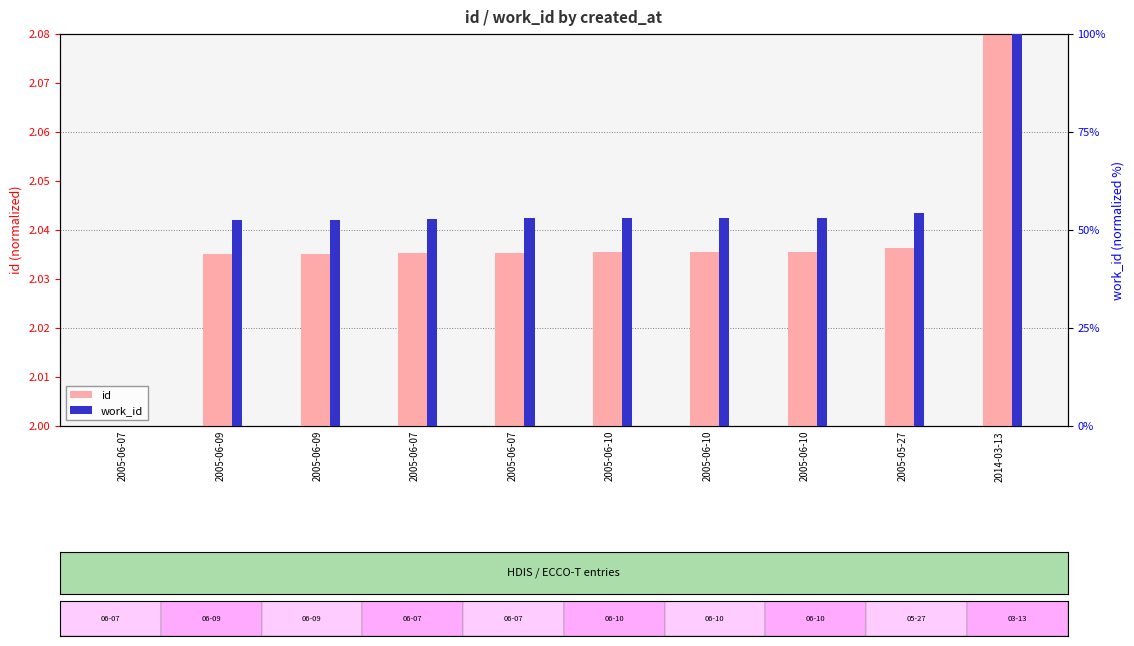

True or false: id has a value of 0.1 at 2014-03-13.

False